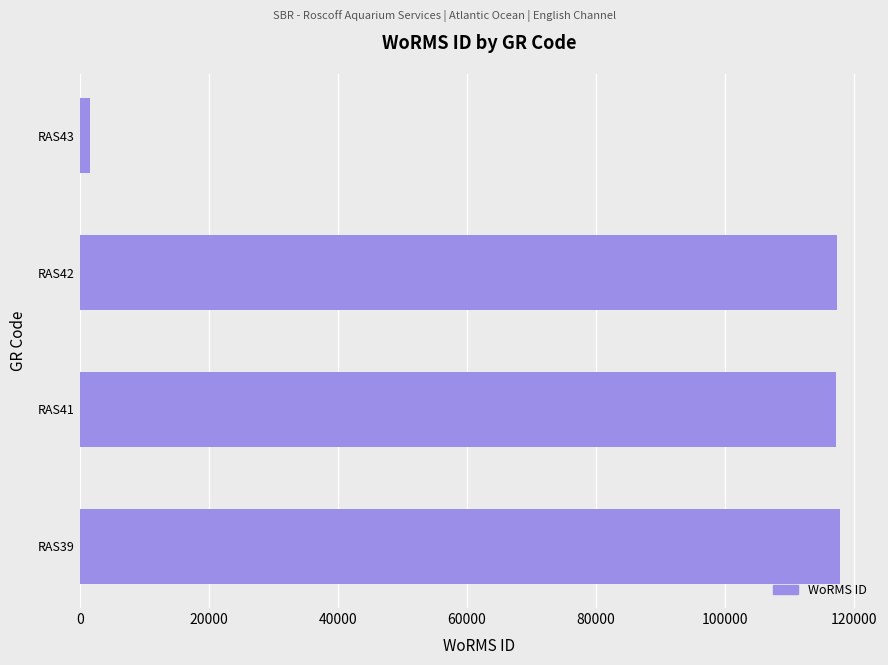

What is the average value?

88521